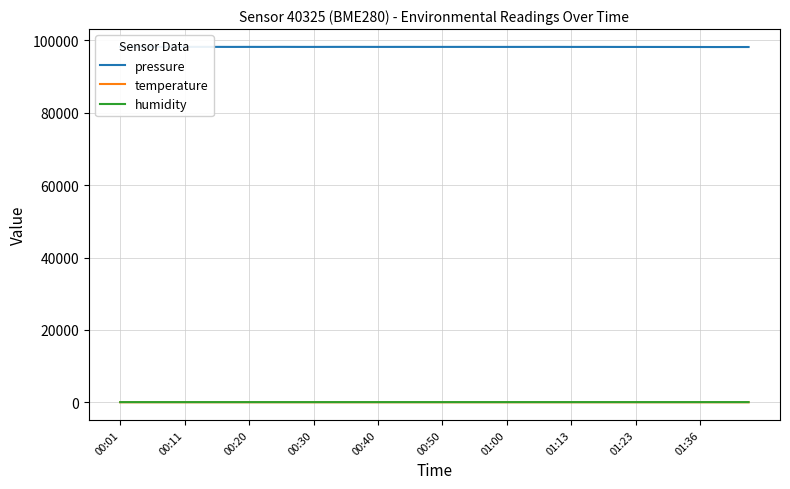

Does the chart have visible grid lines?

Yes